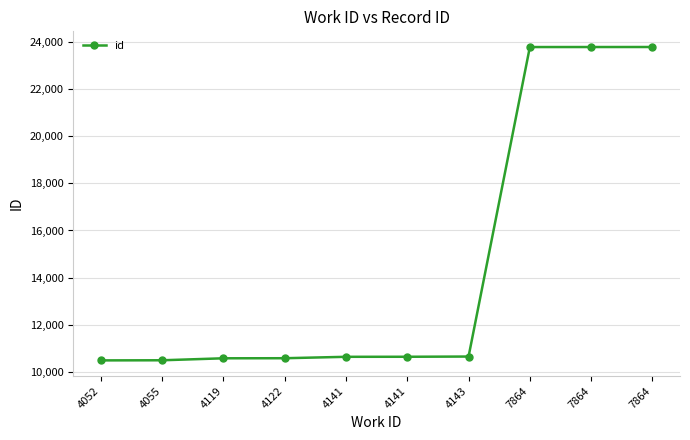

Reading left to right, list all the values displayed in this chart.

10492	10497	10581	10584	10644	10646	10655	23777	23778	23779